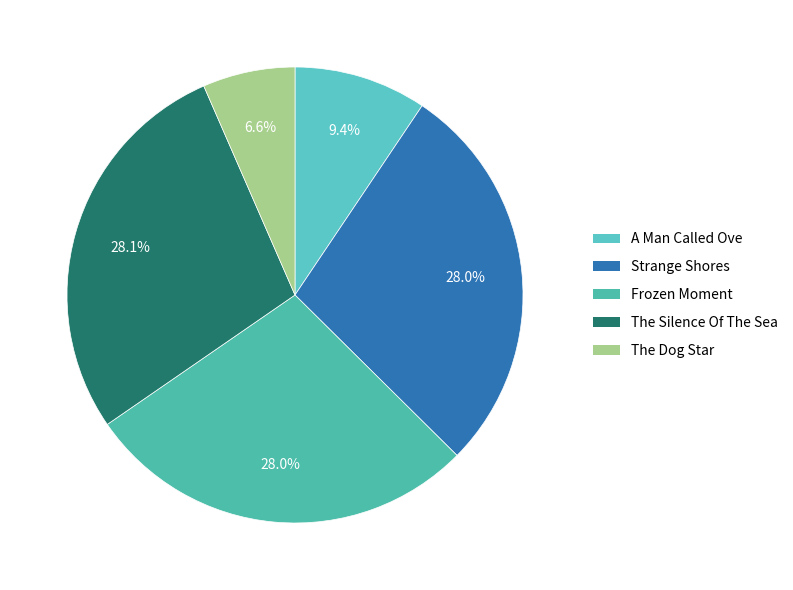

To the nearest percent, what portion does Frozen Moment represent?

28%